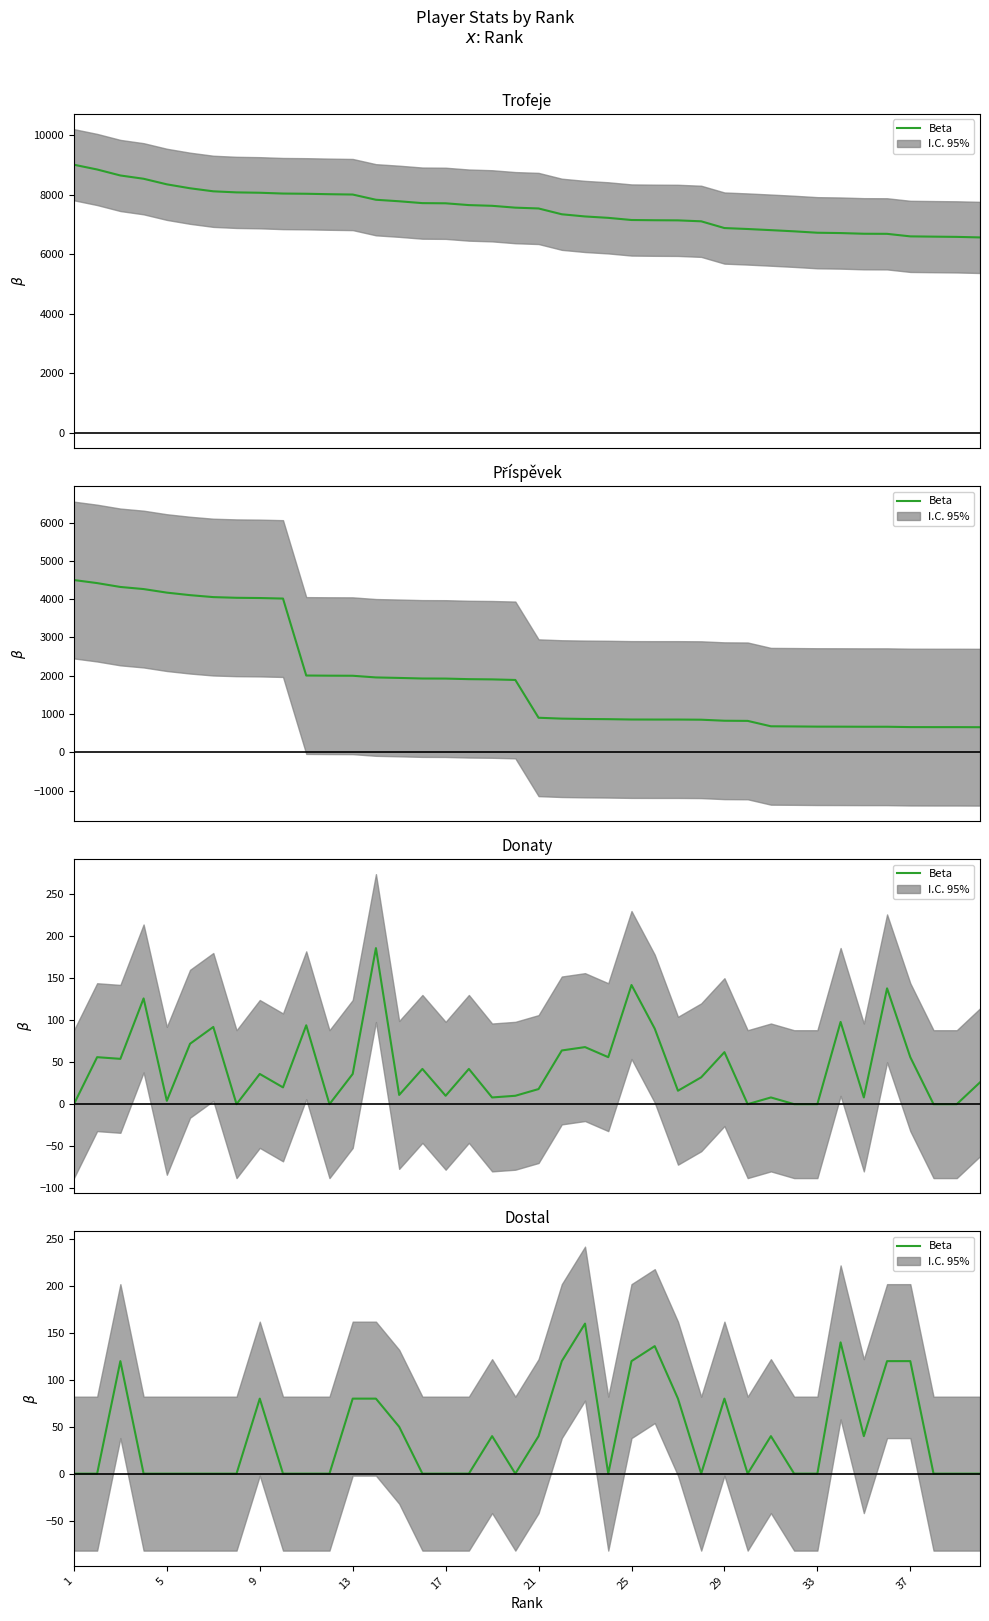

How many lines are shown in the chart?

4